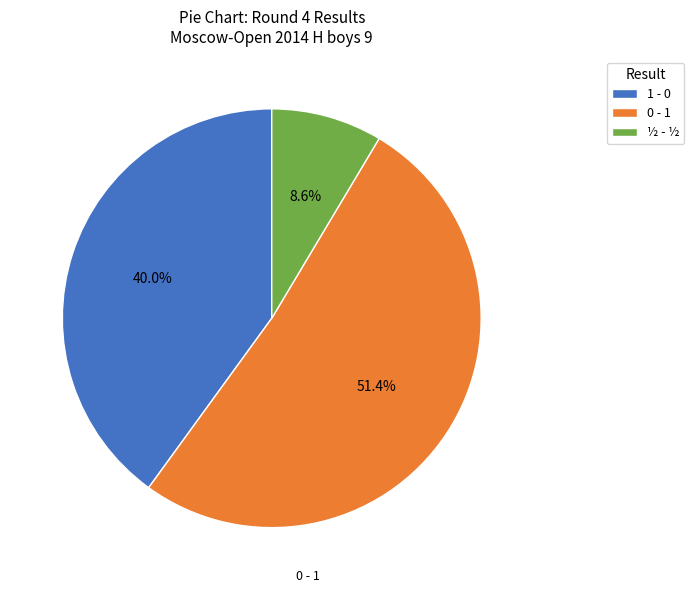

Between 1 - 0 and ½ - ½, which is larger?

1 - 0